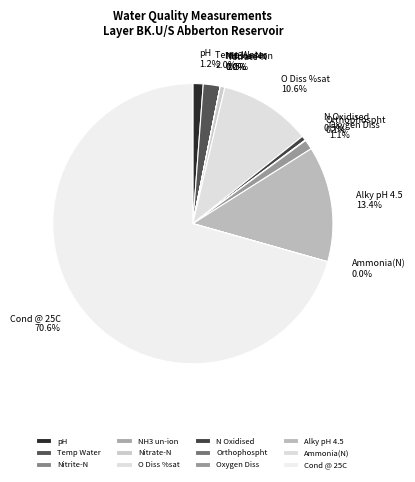

To the nearest percent, what is the difference between the largest and smallest slice percentages?

71%